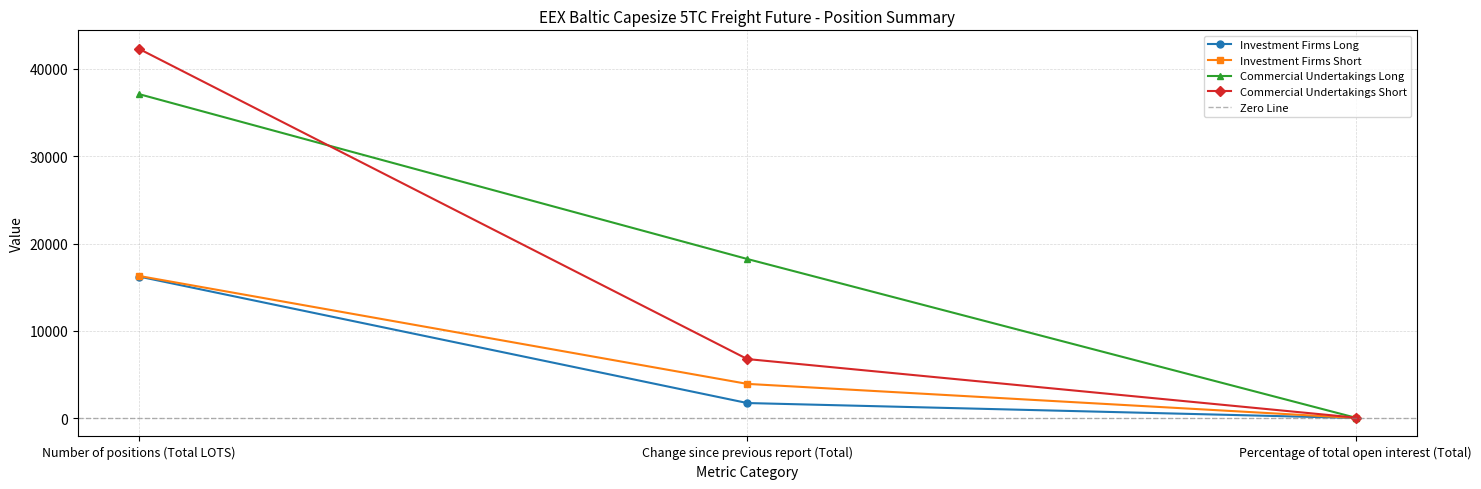

What is the difference between the maximum and minimum values in the Investment Firms Short series?

16261.3